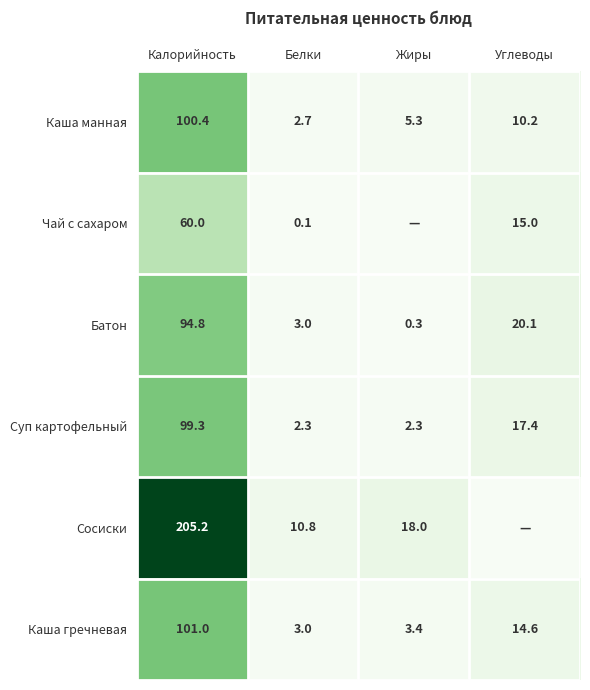

What is the approximate value of Батон at Углеводы?

20.1